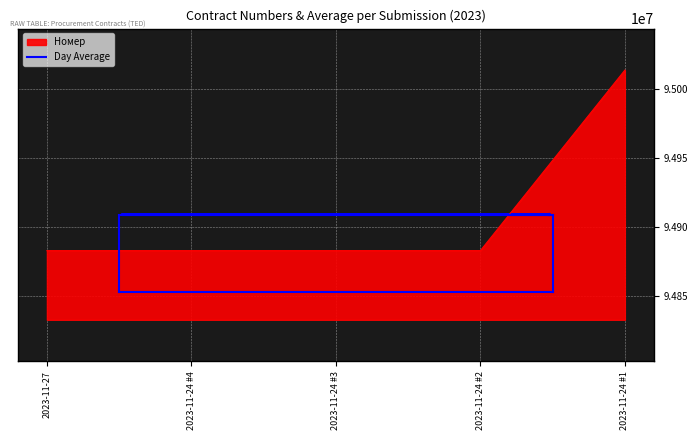

The chart shows a value of 94882927 at 2023-11-24. True or false?

True